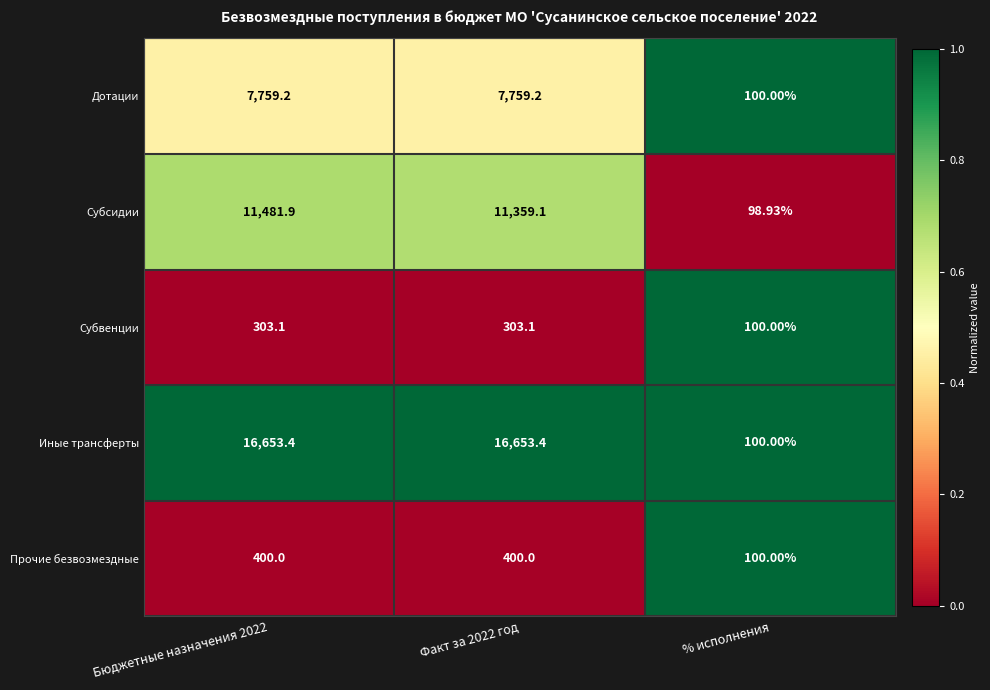

List the series in order of their peak value, highest first.

Иные трансферты, Субсидии, Дотации, Прочие безвозмездные, Субвенции